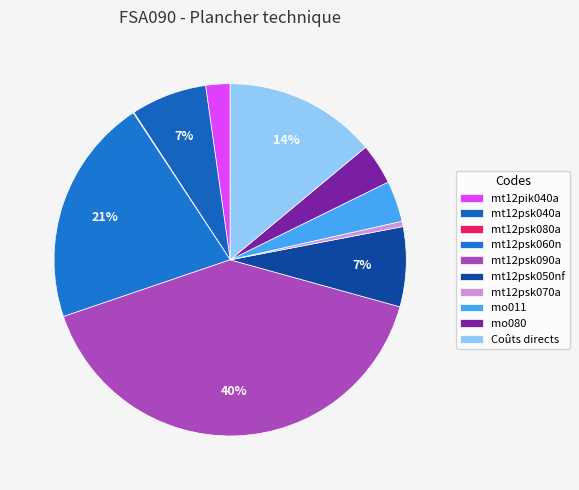

What is the smallest slice in the pie chart?

mt12psk080a